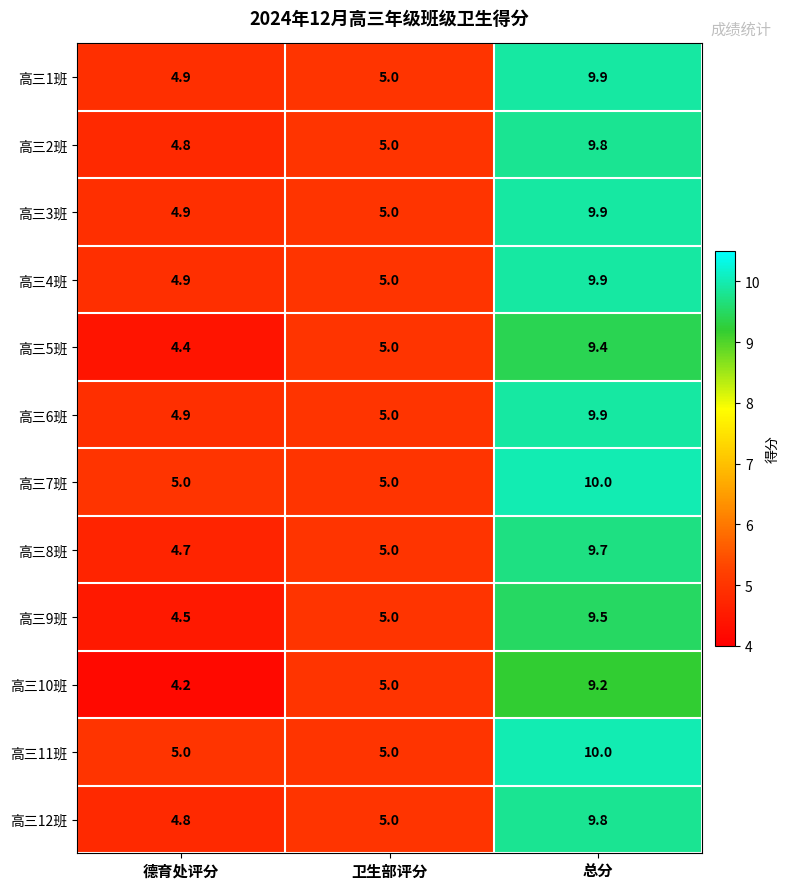

At which label does 高三7班 reach its peak?

总分